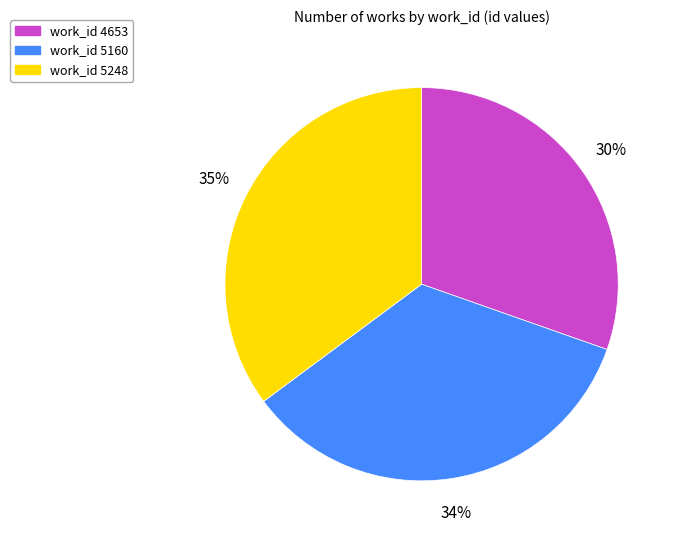

Is the sum of work_id 5248 and work_id 5160 greater than half?

Yes